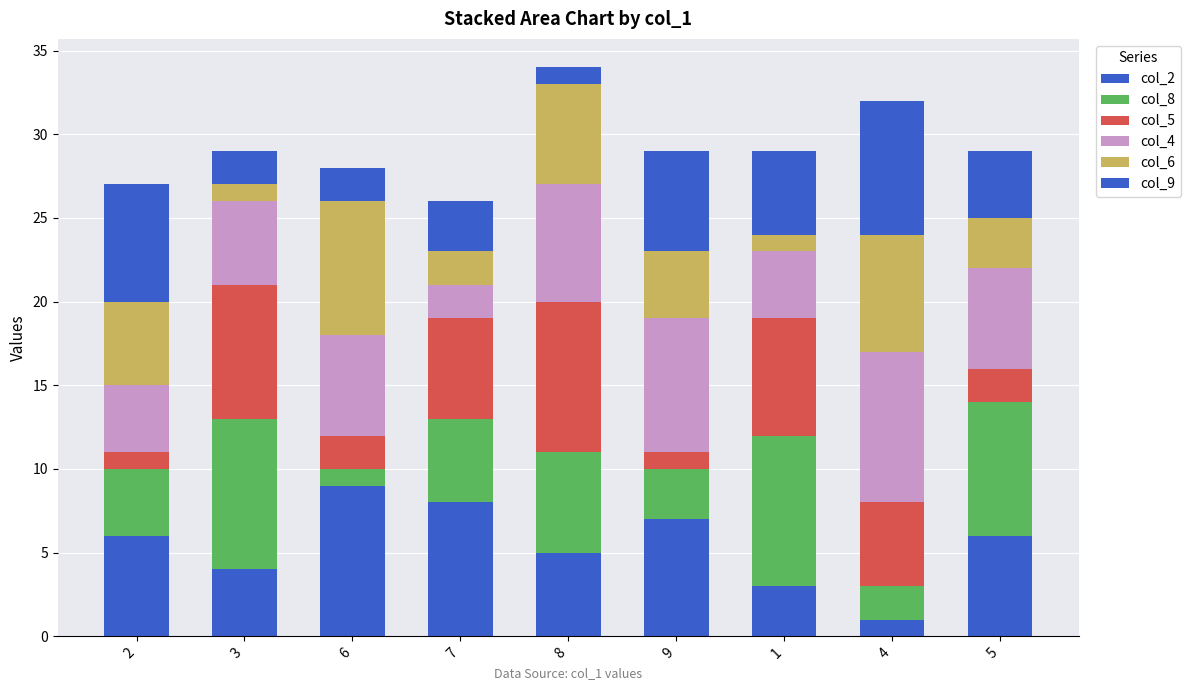

Which series has the largest total across all categories?

col_4